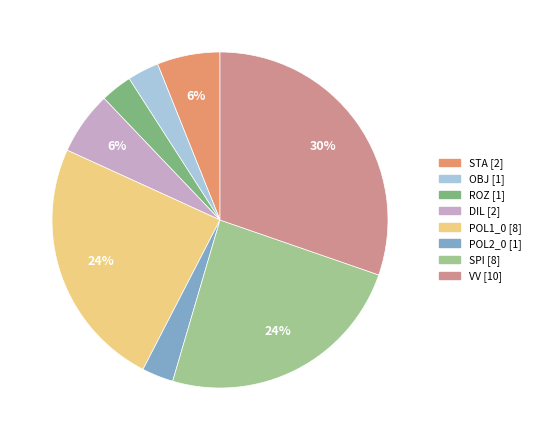

The VV slice represents 30% of the pie. True or false?

True